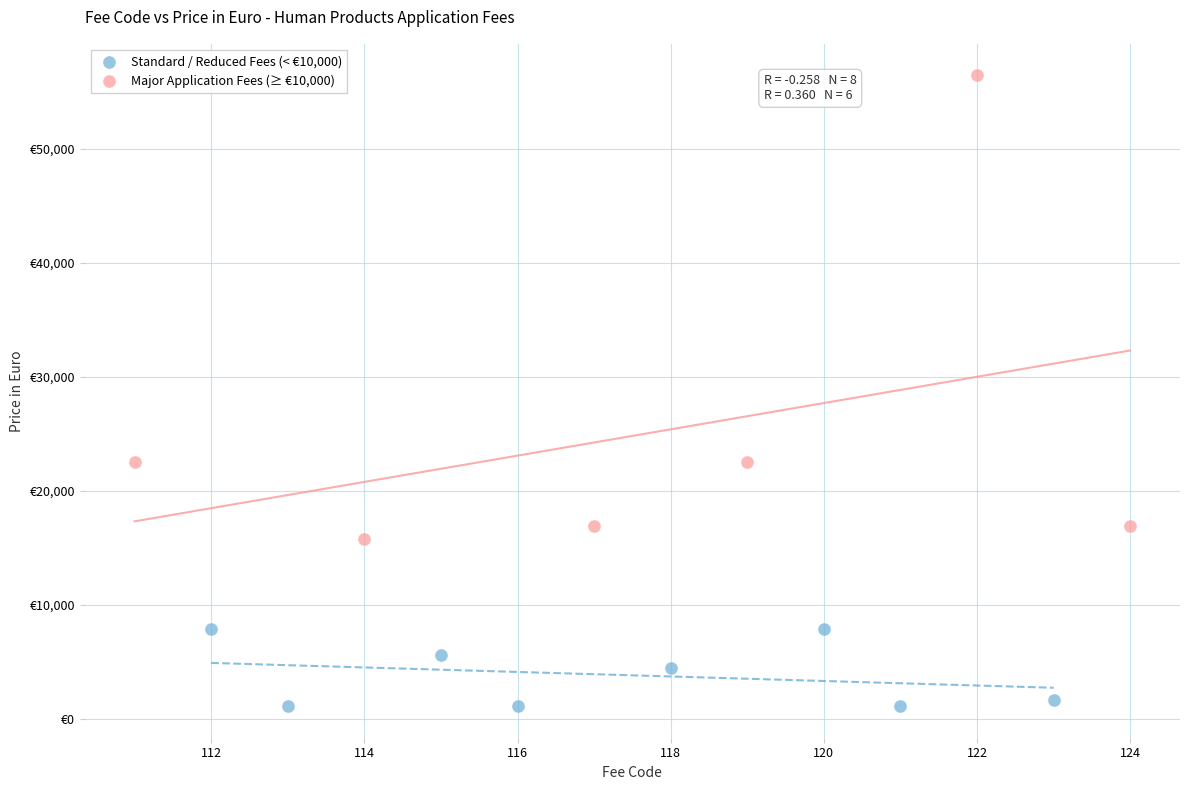

Which series contains the lowest Y value?

Standard / Reduced Fees (< €10,000)